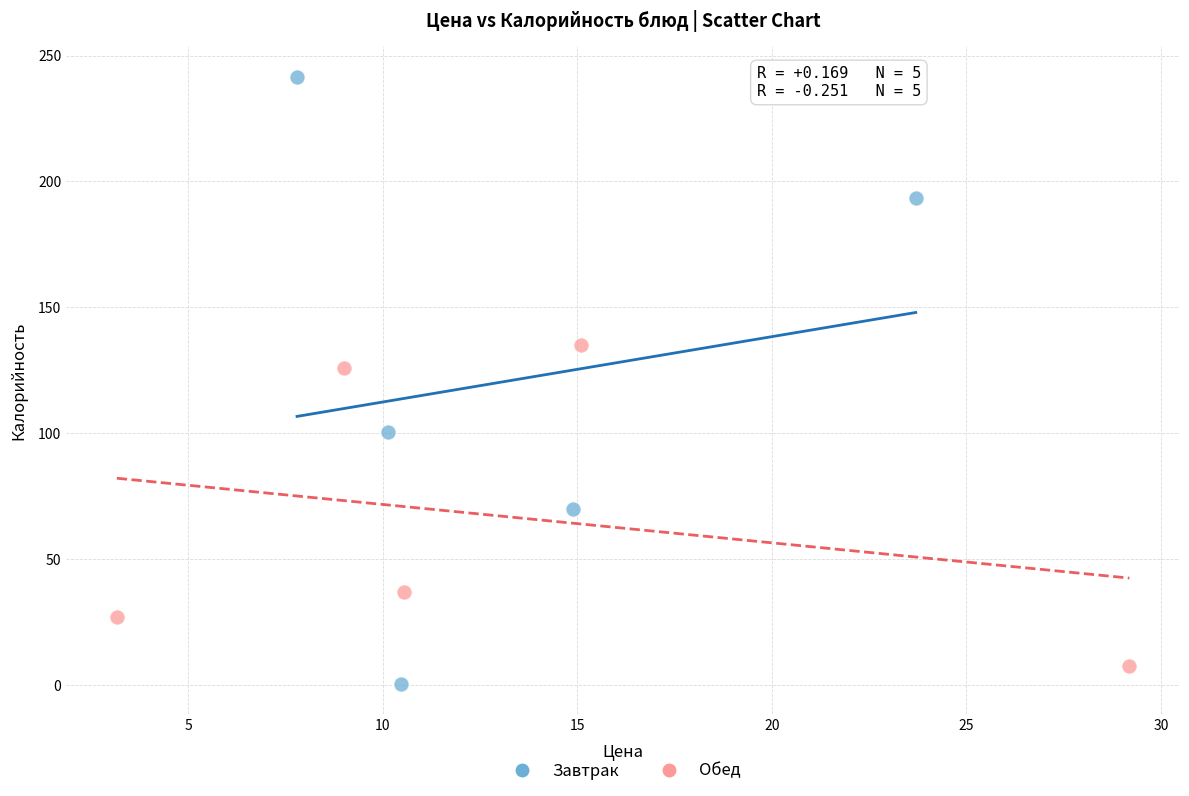

Which series has the largest Y range (max minus min)?

Завтрак